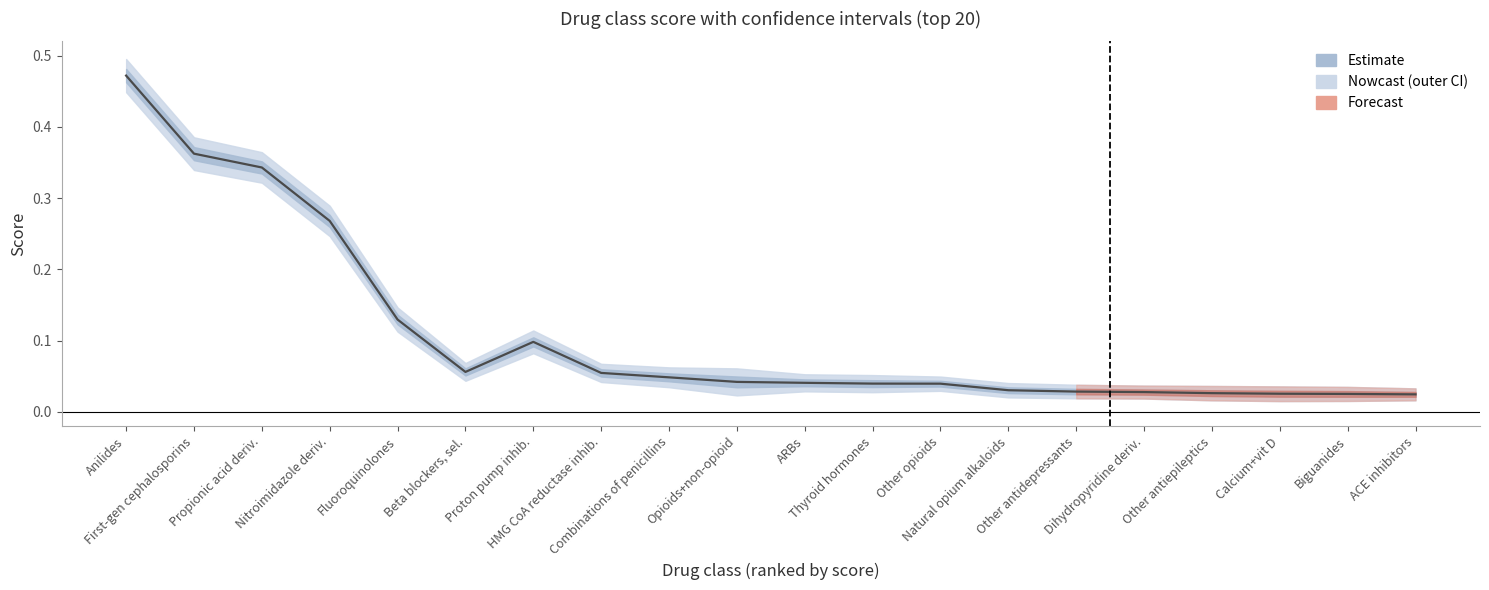

Count the number of categories in the chart.

20